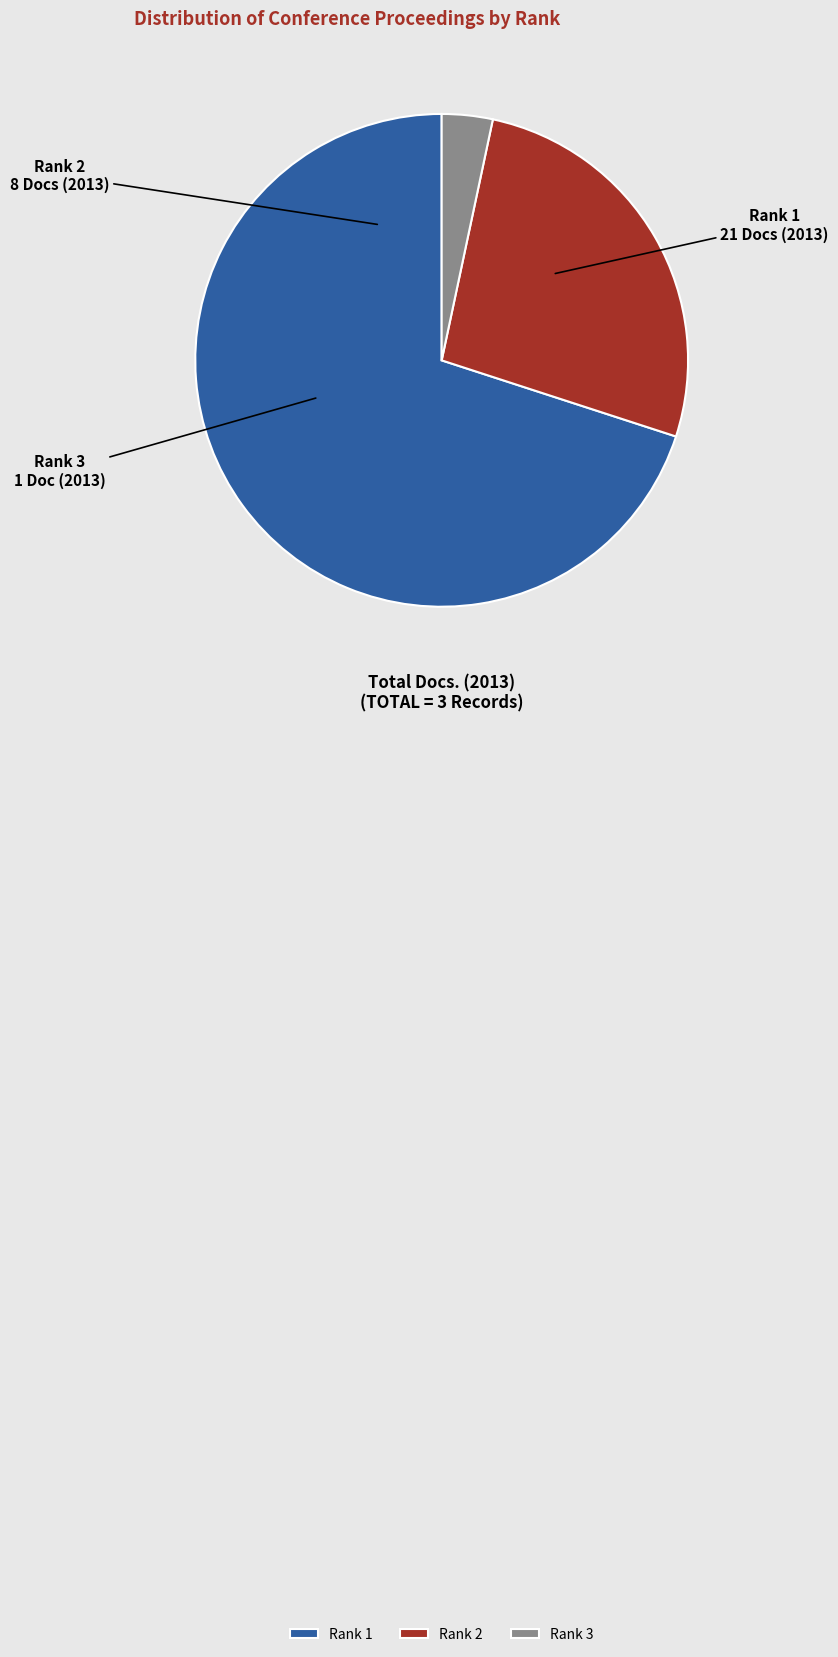

What is the smallest slice in the pie chart?

Rank 3